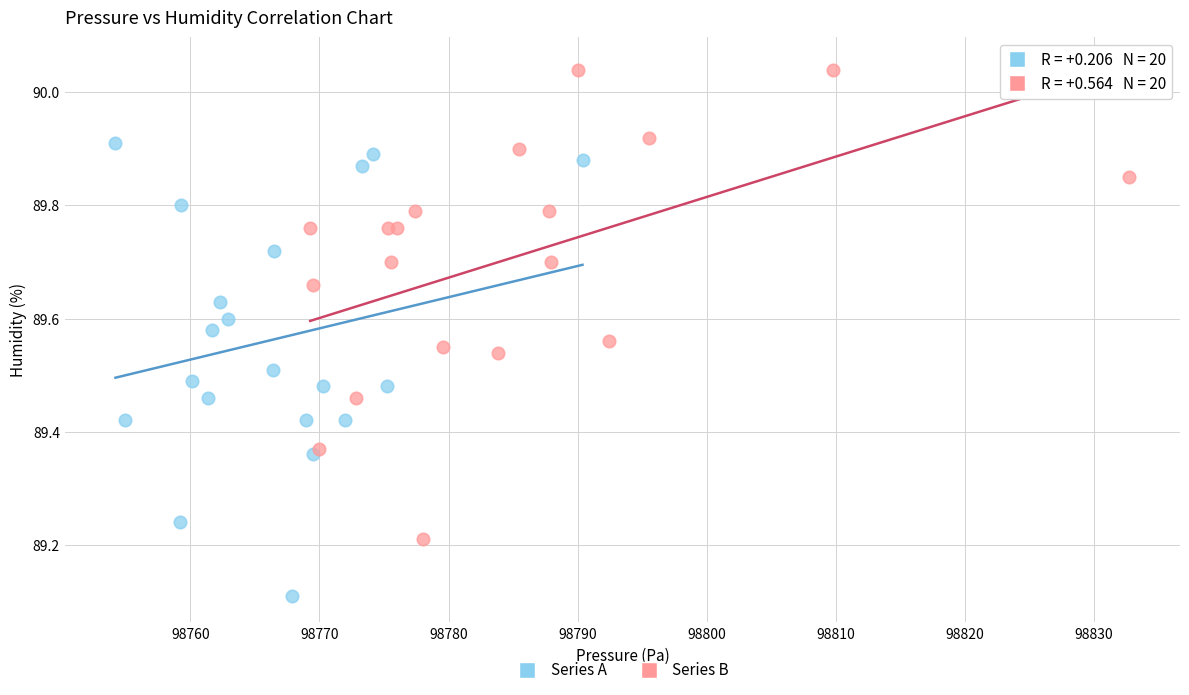

Which series reaches the minimum Y coordinate?

Series A